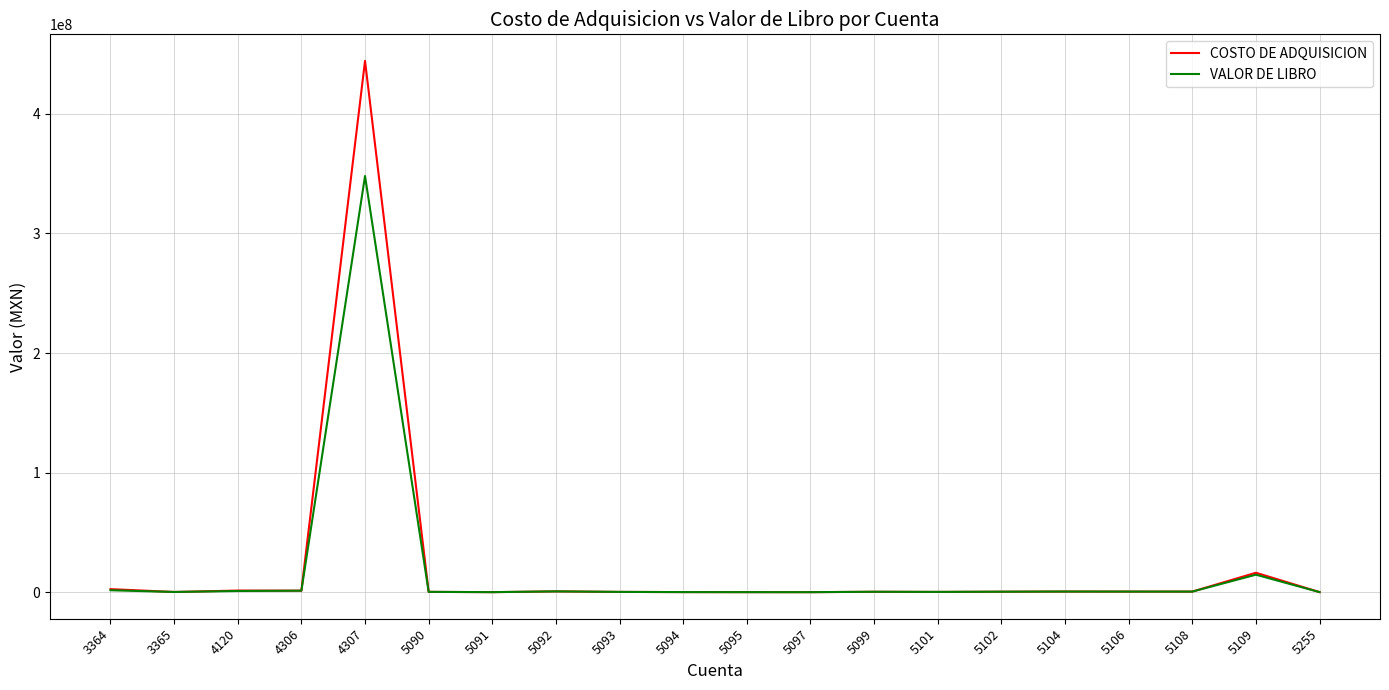

At which category is the sum across all series the highest?

4307